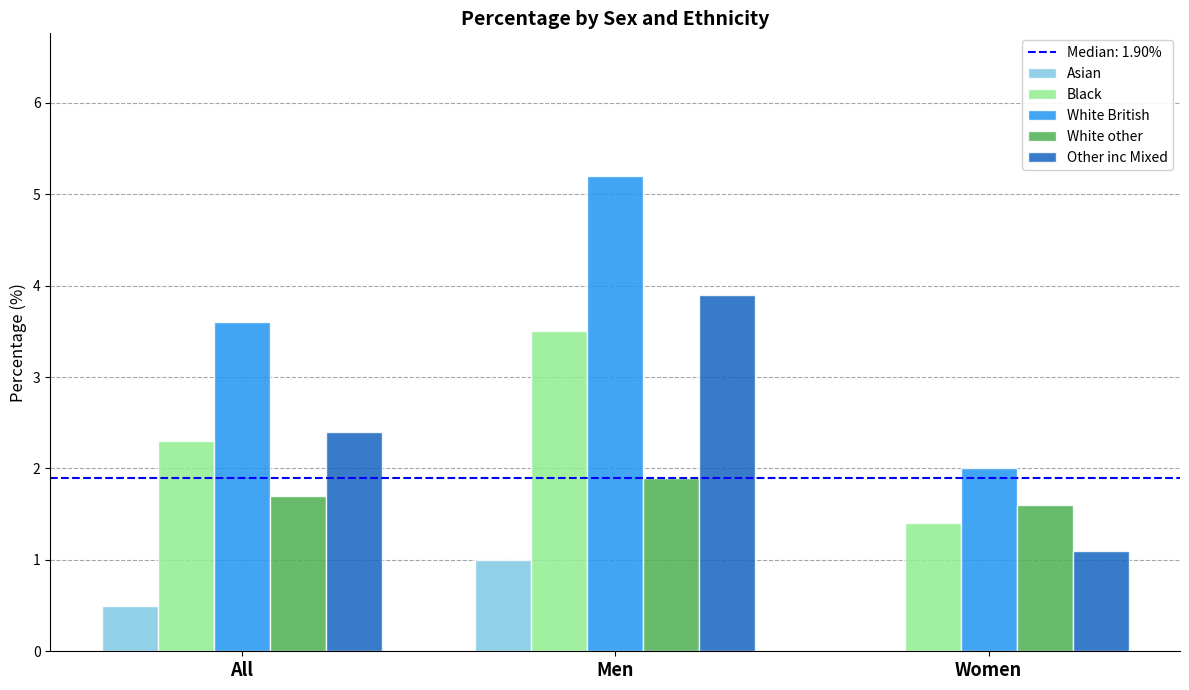

True or false: White other has a value of 1.9 at Men.

True